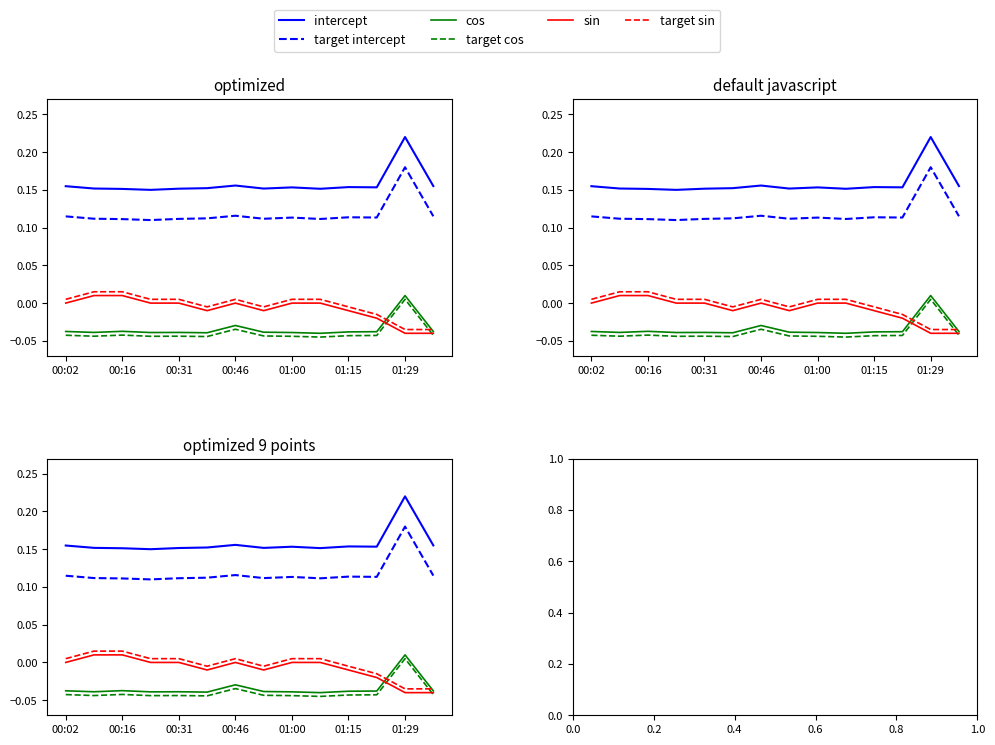

At how many categories does at least one series exceed 0?

14